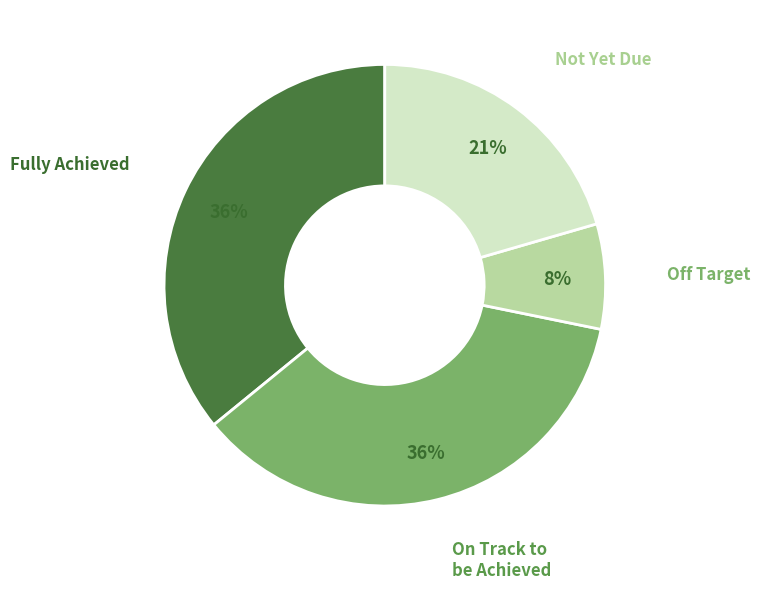

Which category has the smallest portion of the pie?

Off Target